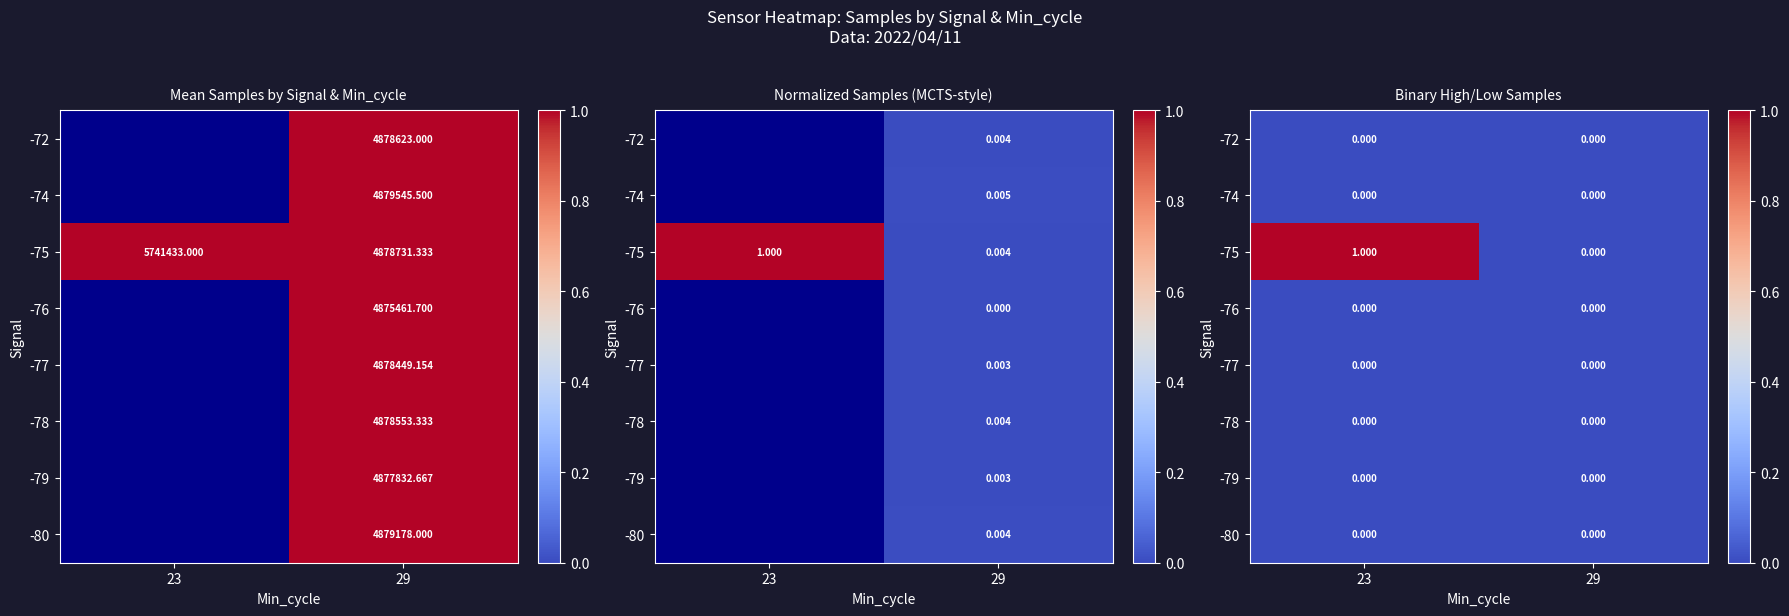

Which category has the lowest value in the -77 series?

23